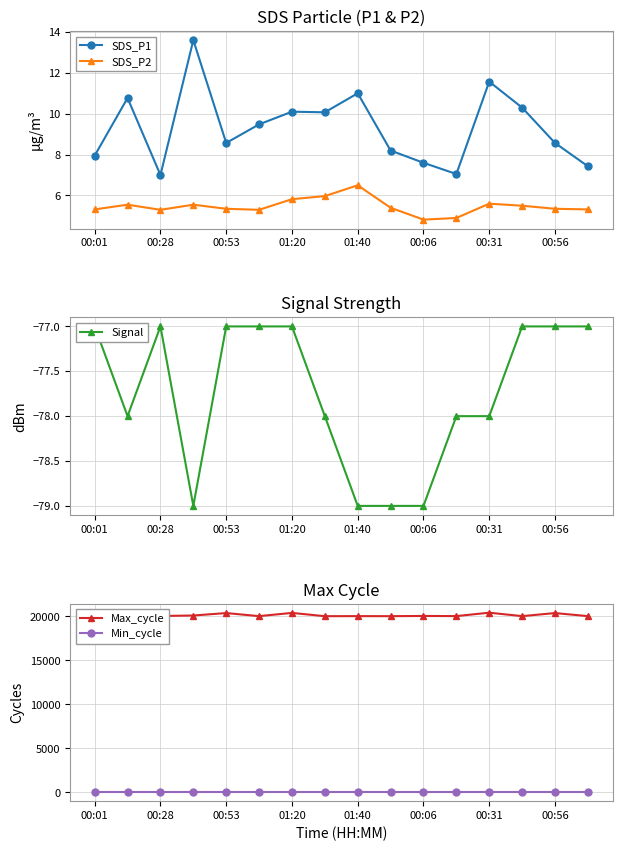

True or false: Signal has a value of -113.5 at 13.

False